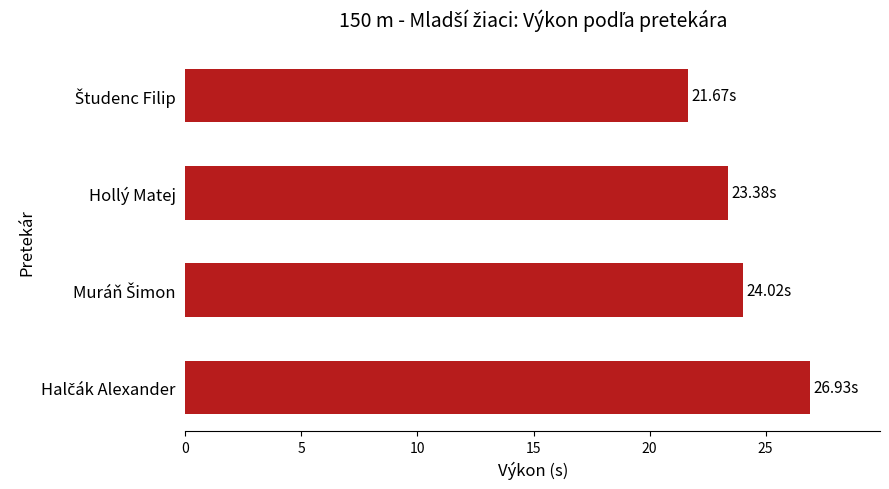

What is the label of the 3rd bar from the bottom?

Hollý Matej